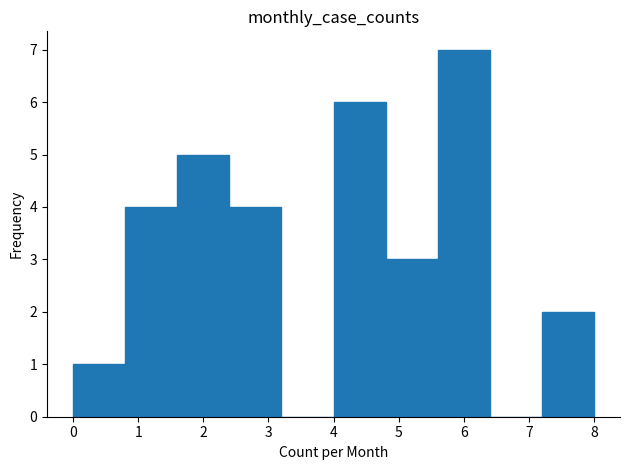

How tall is the bar that spans 0.0 to 0.8 on the x-axis? The values are not printed on the chart, so give them approximately, as read against the axis.

1